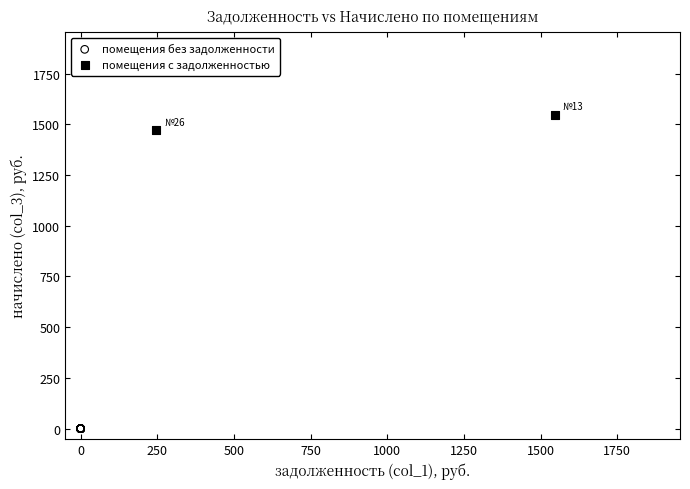

What are all the series names shown in the legend?

помещения без задолженности, помещения с задолженностью